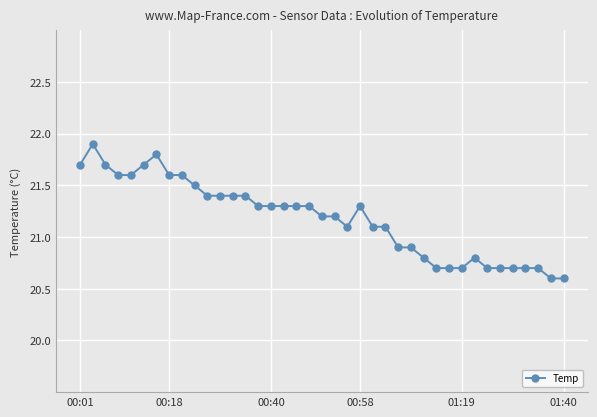

True or false: the data has more than 0 interior local peaks.

True